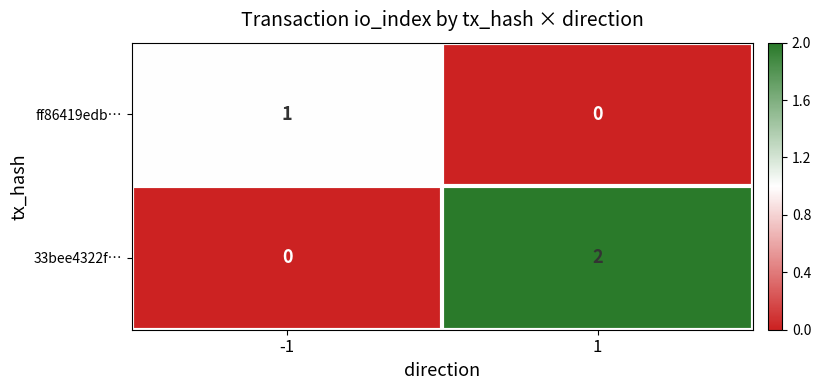

Rank the series at -1 from highest to lowest value.

ff86419edb…, 33bee4322f…